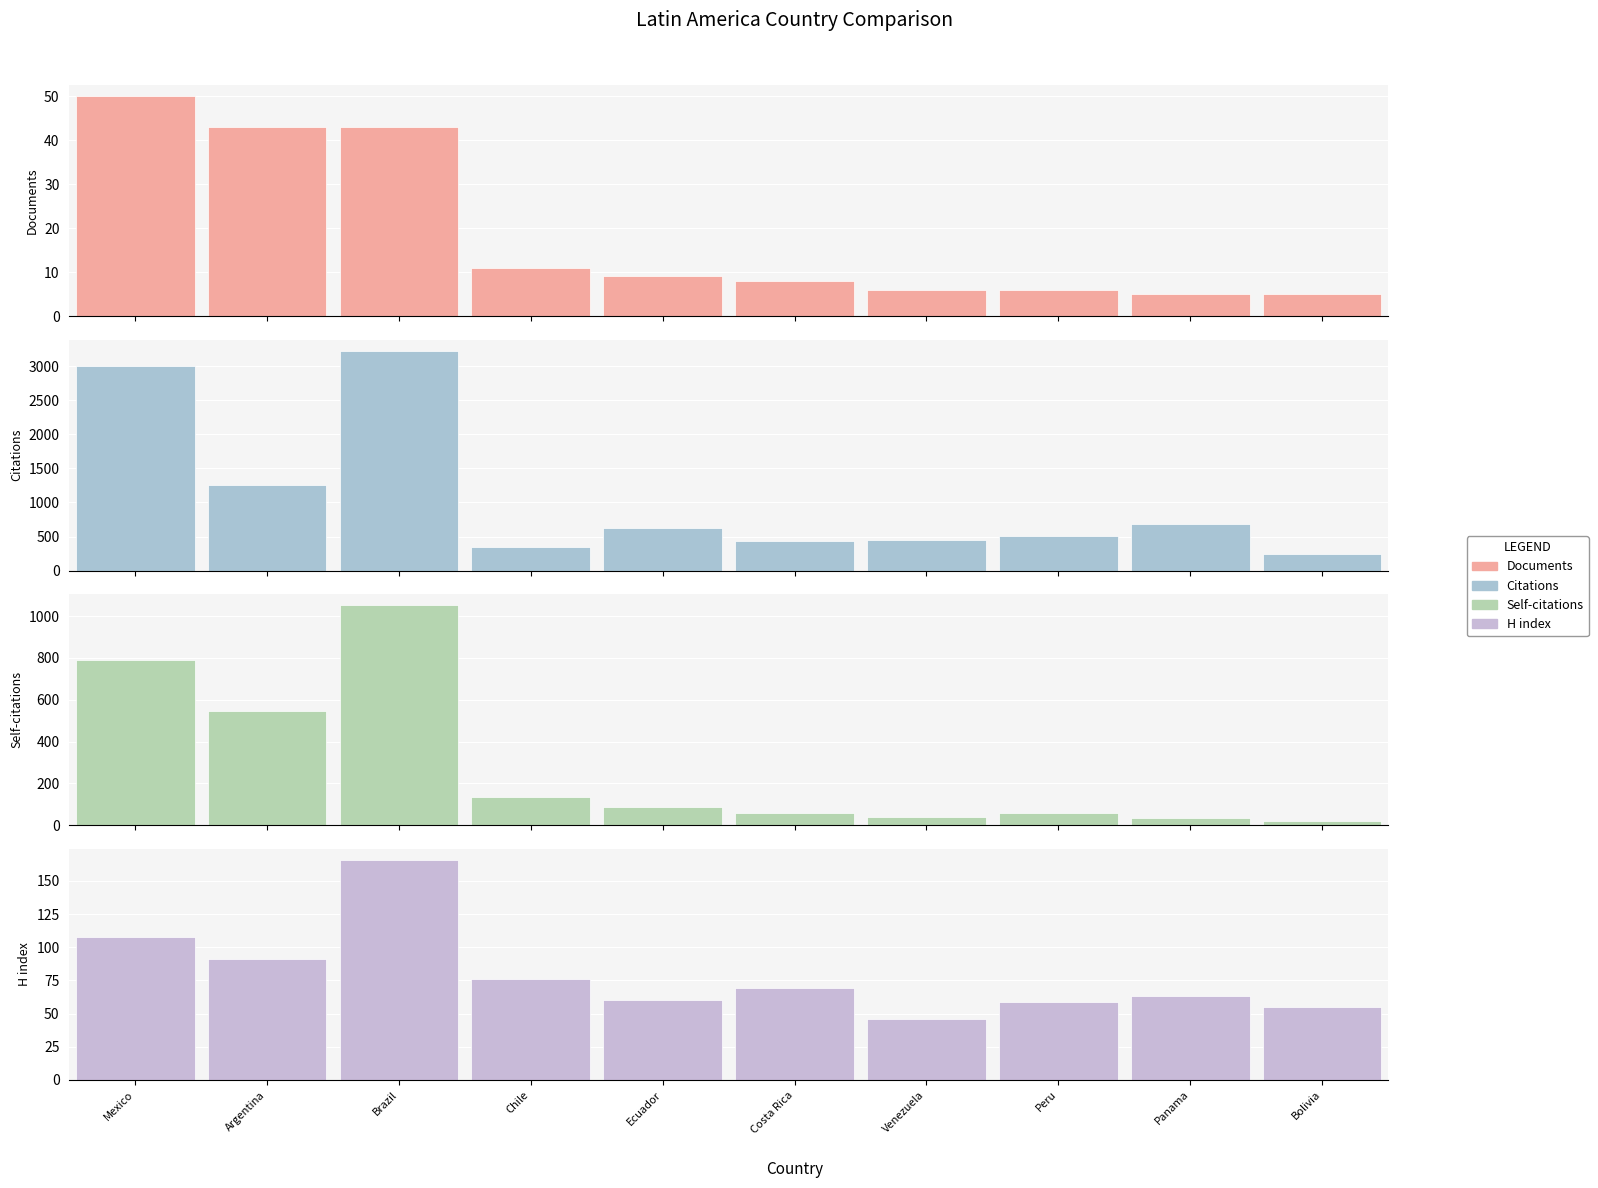

What is the difference between the highest and lowest values at Ecuador?

621